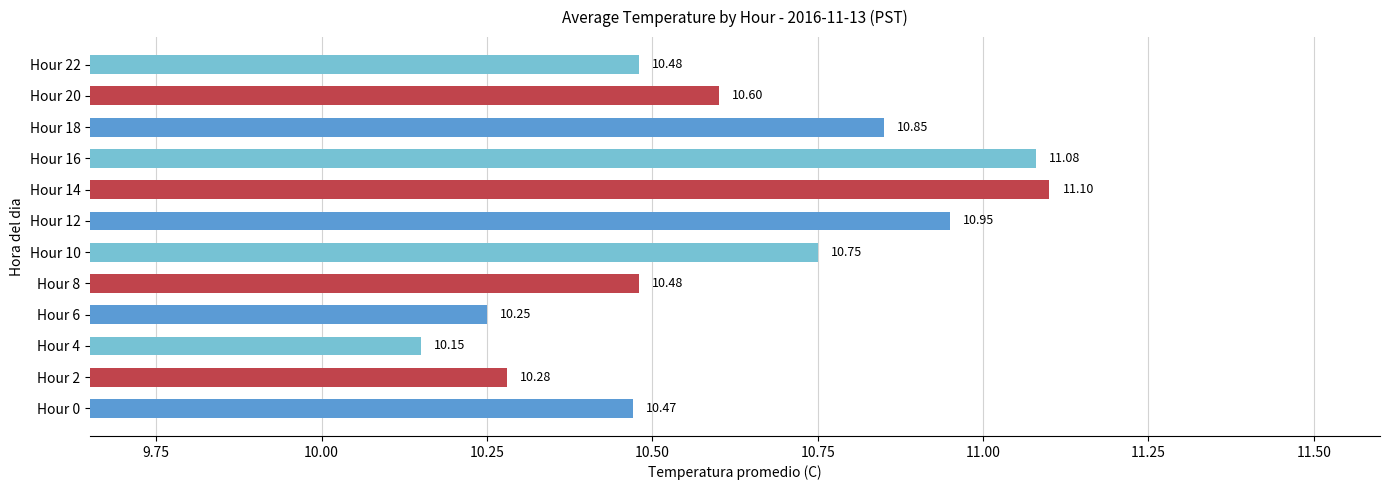

What is the maximum value shown in the chart?

11.1